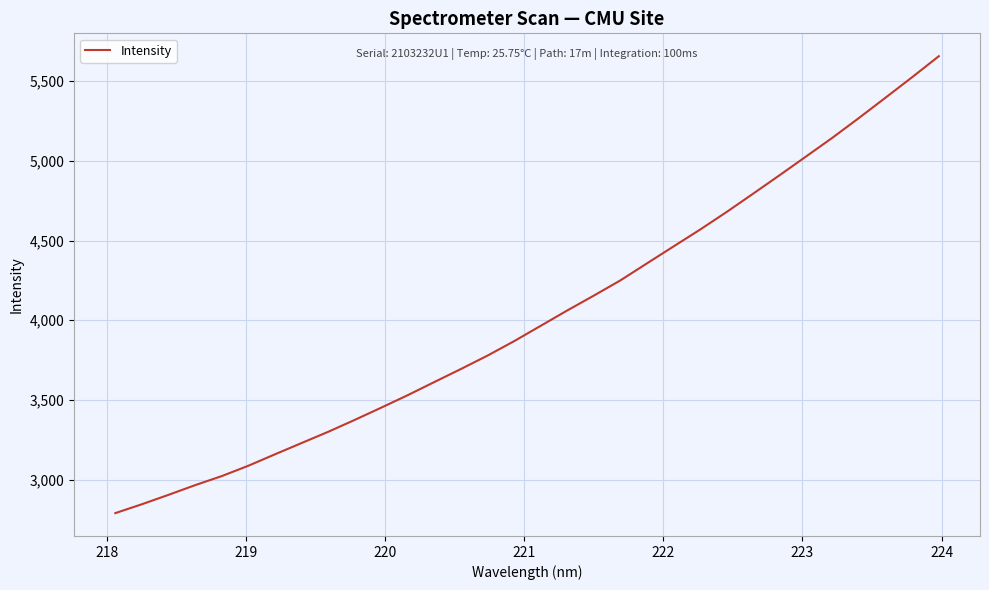

What is the minimum value shown in the chart?

2791.5